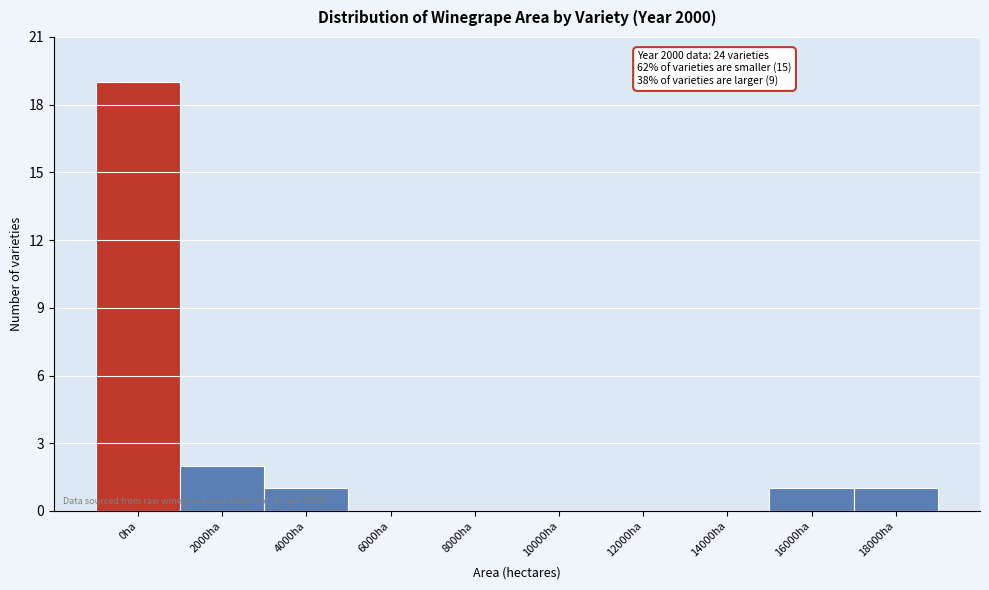

Reading left to right, what are all the values shown in this chart?

0ha=19	2000ha=2	4000ha=1	6000ha=0	8000ha=0	10000ha=0	12000ha=0	14000ha=0	16000ha=1	18000ha=1